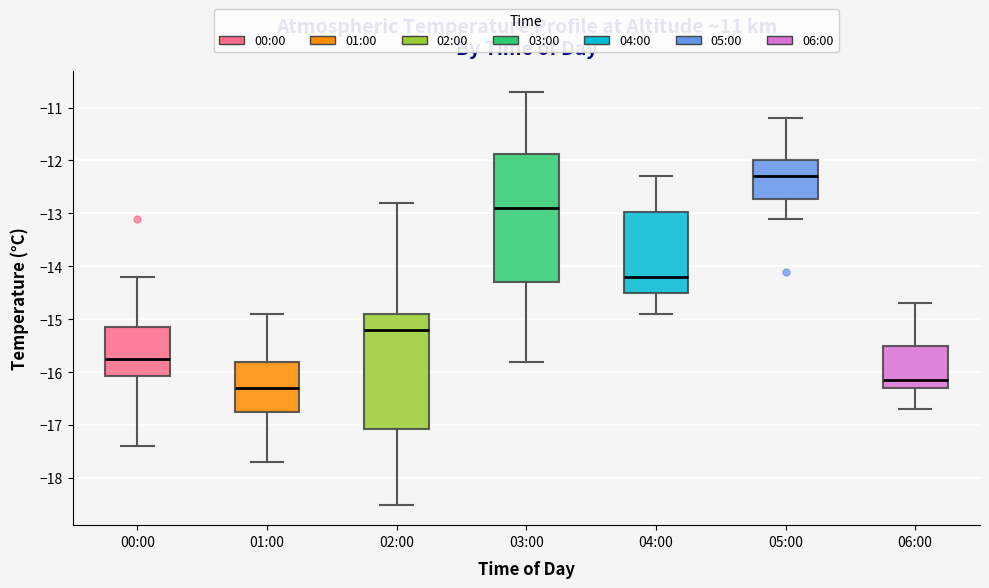

Reading left to right, transcribe this box plot: for each box, give where its median line is, the range the box spans, and where its two whiskers end, as read against the y-axis. The values are not printed on the chart, so give them approximately, as read against the axis.

00:00: median -15.7, box -16.1 to -15.1, whiskers -17.4 to -14.2
01:00: median -16.3, box -16.7 to -15.8, whiskers -17.7 to -14.9
02:00: median -15.2, box -17.1 to -14.9, whiskers -18.5 to -12.8
03:00: median -12.9, box -14.3 to -11.9, whiskers -15.8 to -10.7
04:00: median -14.2, box -14.5 to -13.0, whiskers -14.9 to -12.3
05:00: median -12.3, box -12.7 to -12.0, whiskers -13.1 to -11.2
06:00: median -16.1, box -16.3 to -15.5, whiskers -16.7 to -14.7